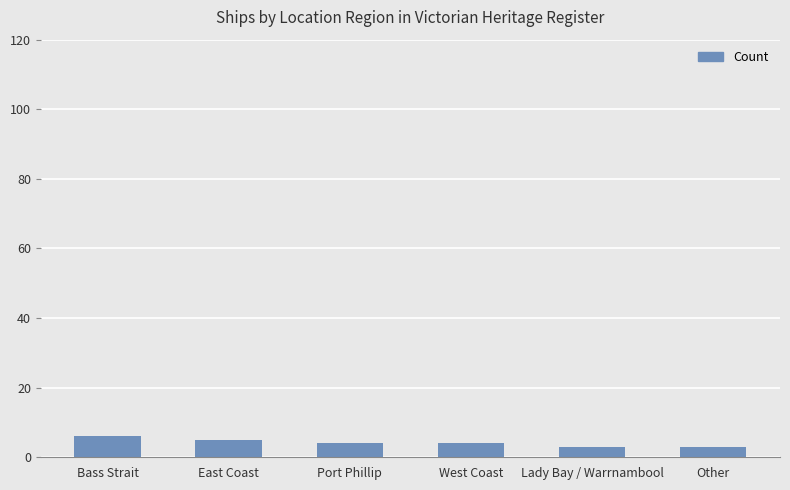

What is the label of the 3rd bar from the right?

West Coast